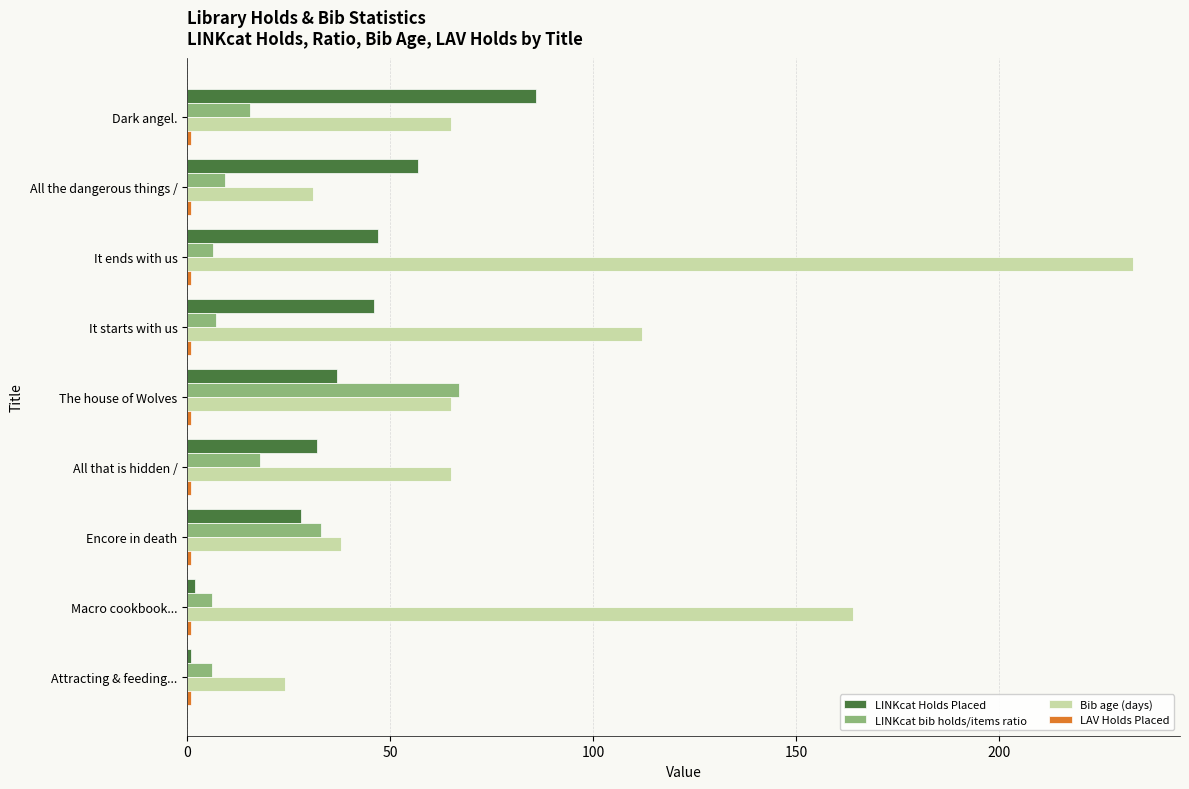

Which series changed the most between It starts with us and Attracting & feeding...?

Bib age (days)